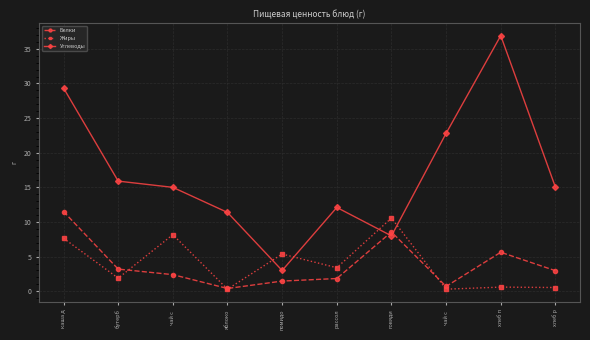

Where is Жиры nearest to the value 5?

помидо